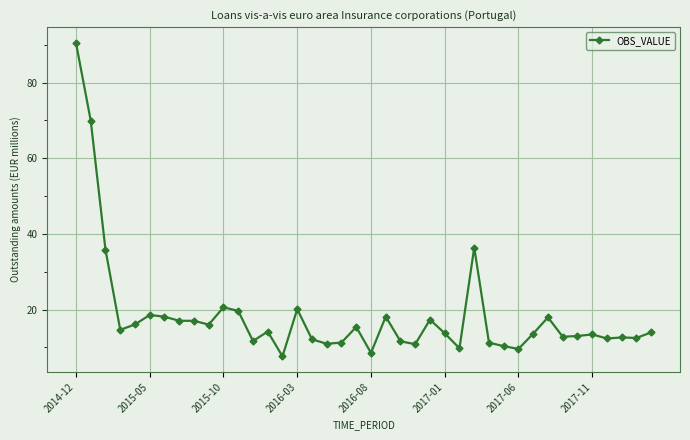

What is the value of the 6th point from the left?

18.6